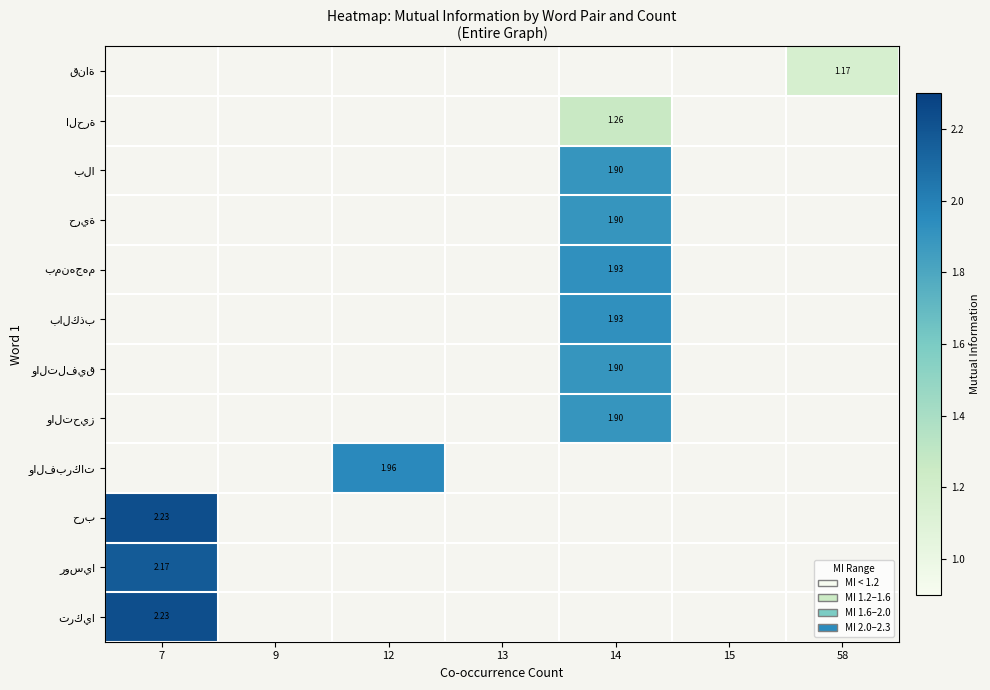

How many categories are shown in the chart?

7